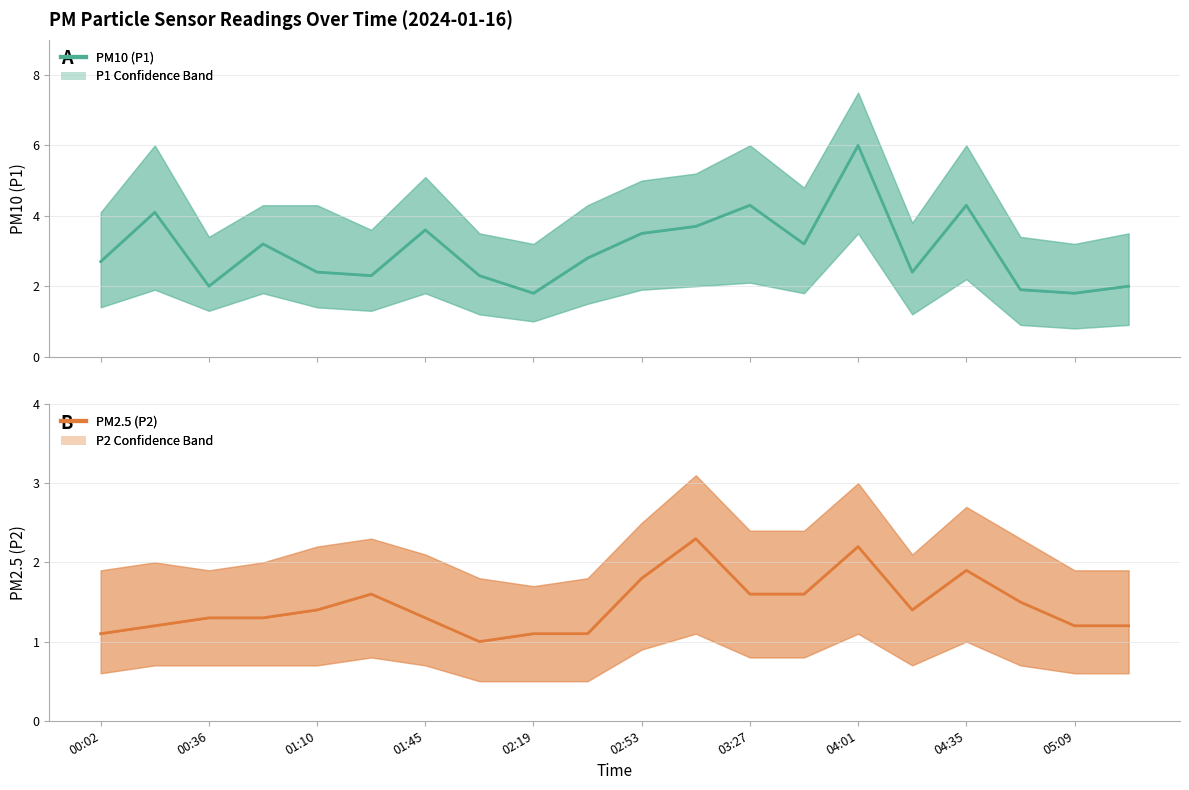

Which category has the highest value across all series?

04:01